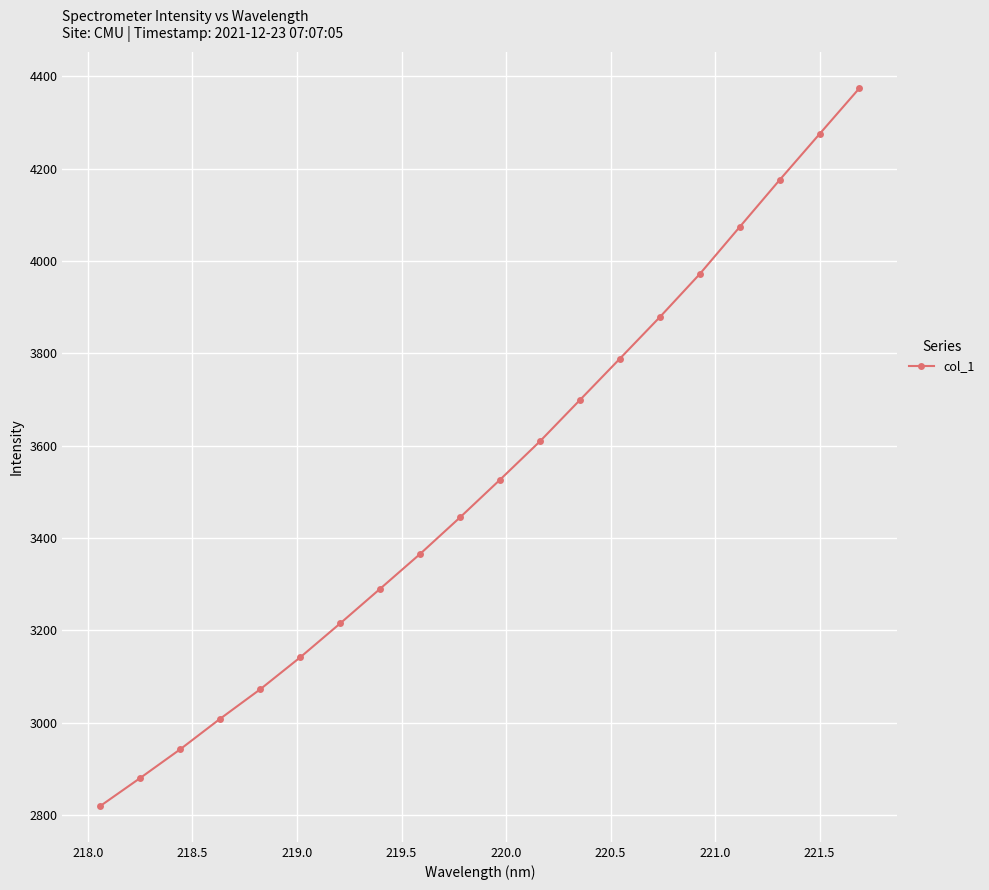

What is the sum of all values?

70554.2